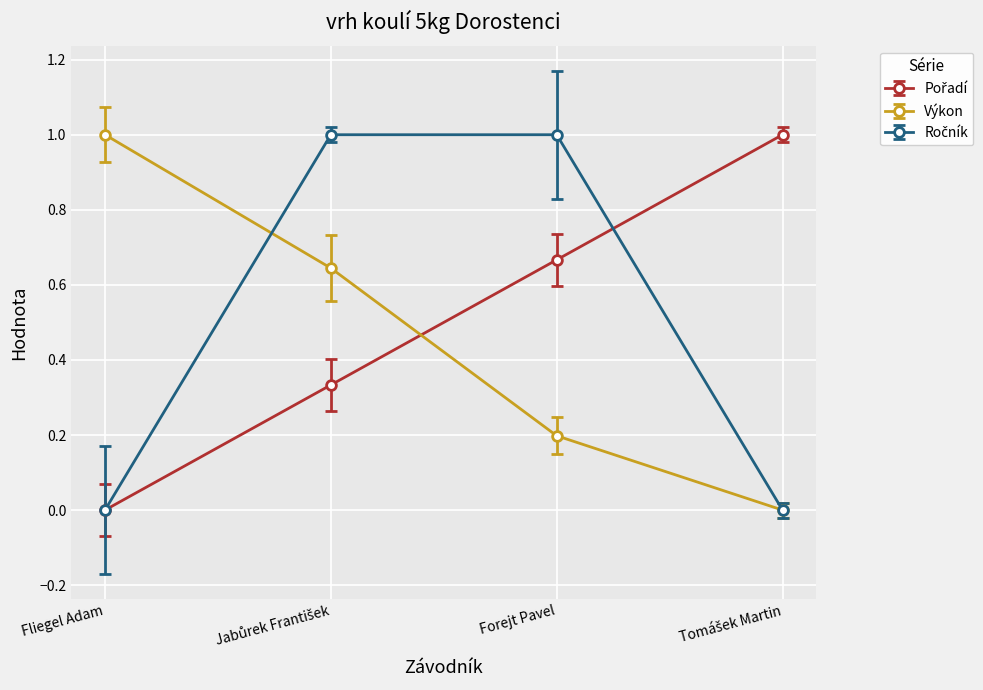

Does the chart have visible grid lines?

Yes